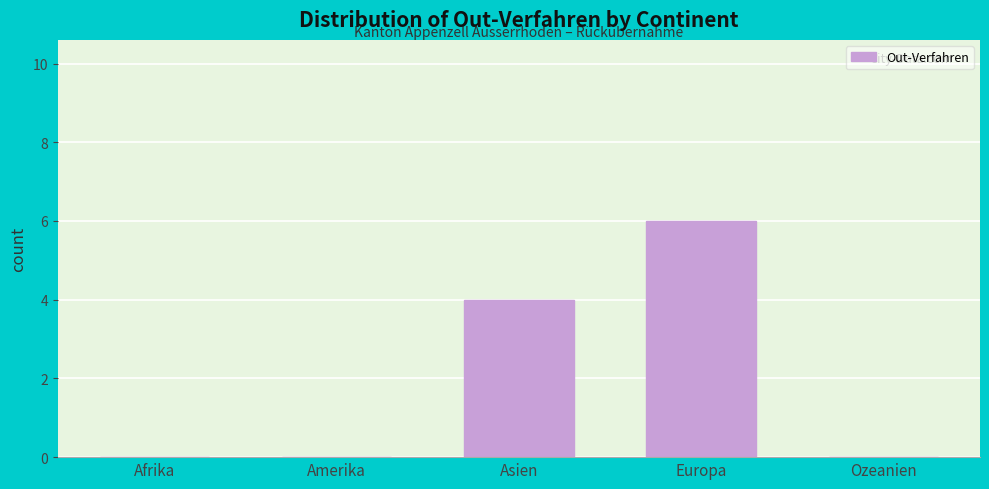

Reading left to right, what are all the values shown in this chart?

Afrika=0	Amerika=0	Asien=4	Europa=6	Ozeanien=0